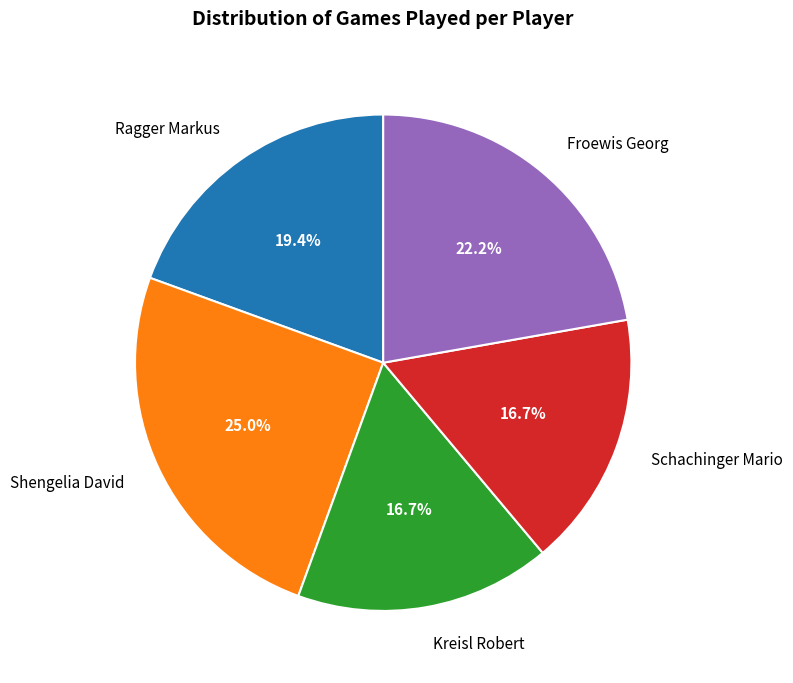

Count the number of slices in the pie.

5